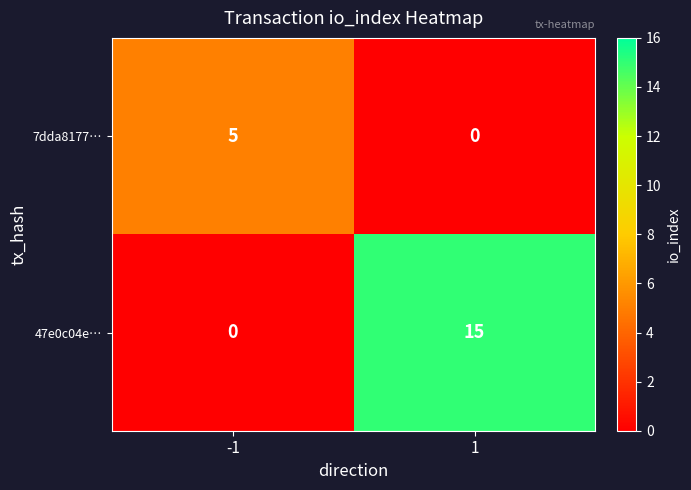

How many values in the 47e0c04e… series are below 15?

1